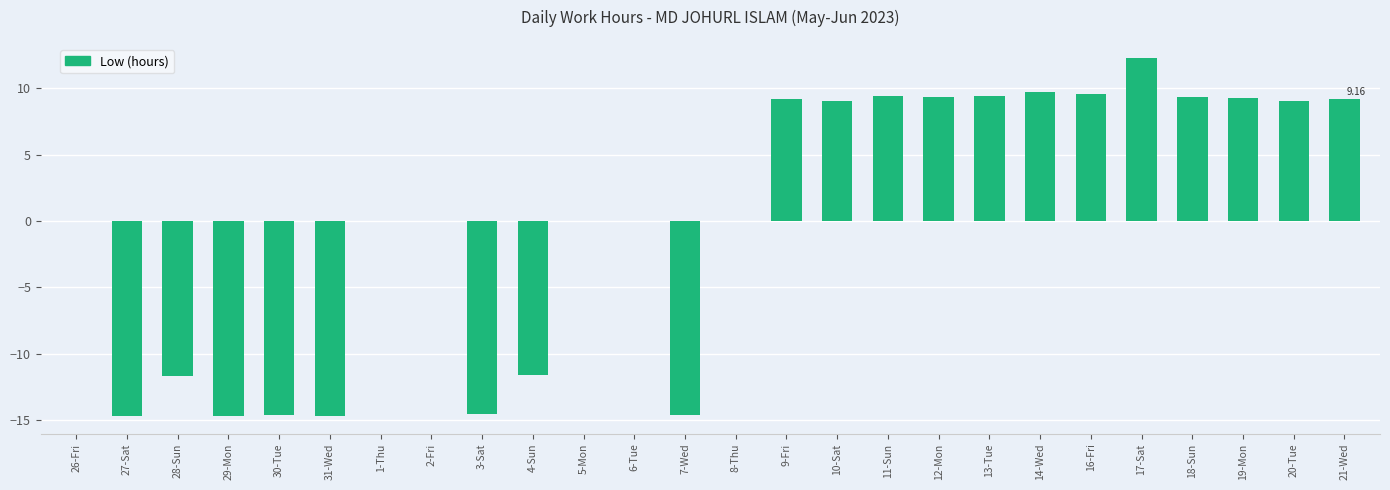

What is the change in value from 29-Mon to 14-Wed?

+24.4